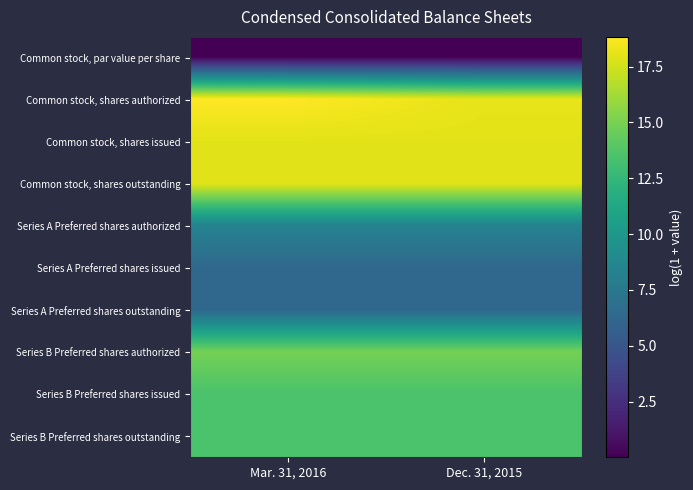

Reading left to right, transcribe all the data shown in this chart.

Common stock, par value per share: Mar. 31, 2016=0.0	Dec. 31, 2015=0.0
Common stock, shares authorized: Mar. 31, 2016=18.8	Dec. 31, 2015=18.1
Common stock, shares issued: Mar. 31, 2016=18.0	Dec. 31, 2015=18.0
Common stock, shares outstanding: Mar. 31, 2016=18.0	Dec. 31, 2015=18.0
Series A Preferred shares authorized: Mar. 31, 2016=8.4	Dec. 31, 2015=8.4
Series A Preferred shares issued: Mar. 31, 2016=6.3	Dec. 31, 2015=6.3
Series A Preferred shares outstanding: Mar. 31, 2016=6.3	Dec. 31, 2015=6.3
Series B Preferred shares authorized: Mar. 31, 2016=14.9	Dec. 31, 2015=14.9
Series B Preferred shares issued: Mar. 31, 2016=13.5	Dec. 31, 2015=13.5
Series B Preferred shares outstanding: Mar. 31, 2016=13.5	Dec. 31, 2015=13.5